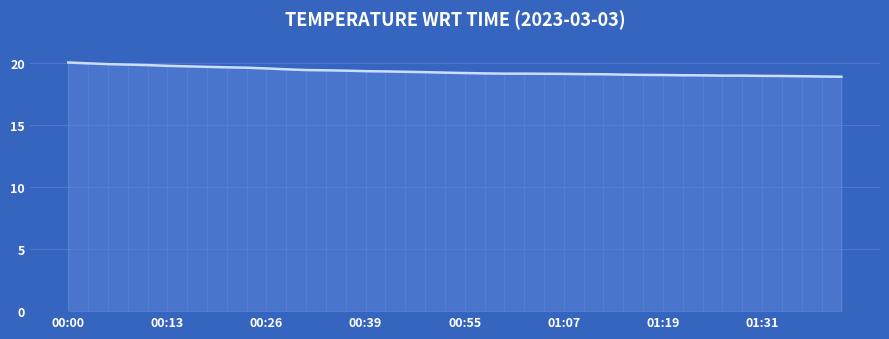

Rank the categories by value from highest to lowest.

00:00, 00:03, 00:05, 00:08, 00:10, 00:13, 00:15, 00:18, 00:21, 00:23, 00:26, 00:29, 00:31, 00:34, 00:36, 00:39, 00:42, 00:44, 00:47, 00:52, 00:55, 00:57, 00:59, 01:02, 01:04, 01:07, 01:09, 01:12, 01:14, 01:17, 01:19, 01:21, 01:24, 01:26, 01:29, 01:31, 01:34, 01:36, 01:38, 01:41